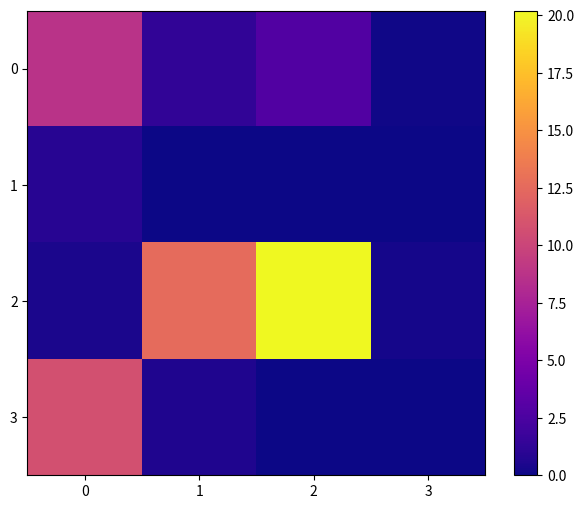

List the series in order of their peak value, lowest first.

1, 0, 3, 2